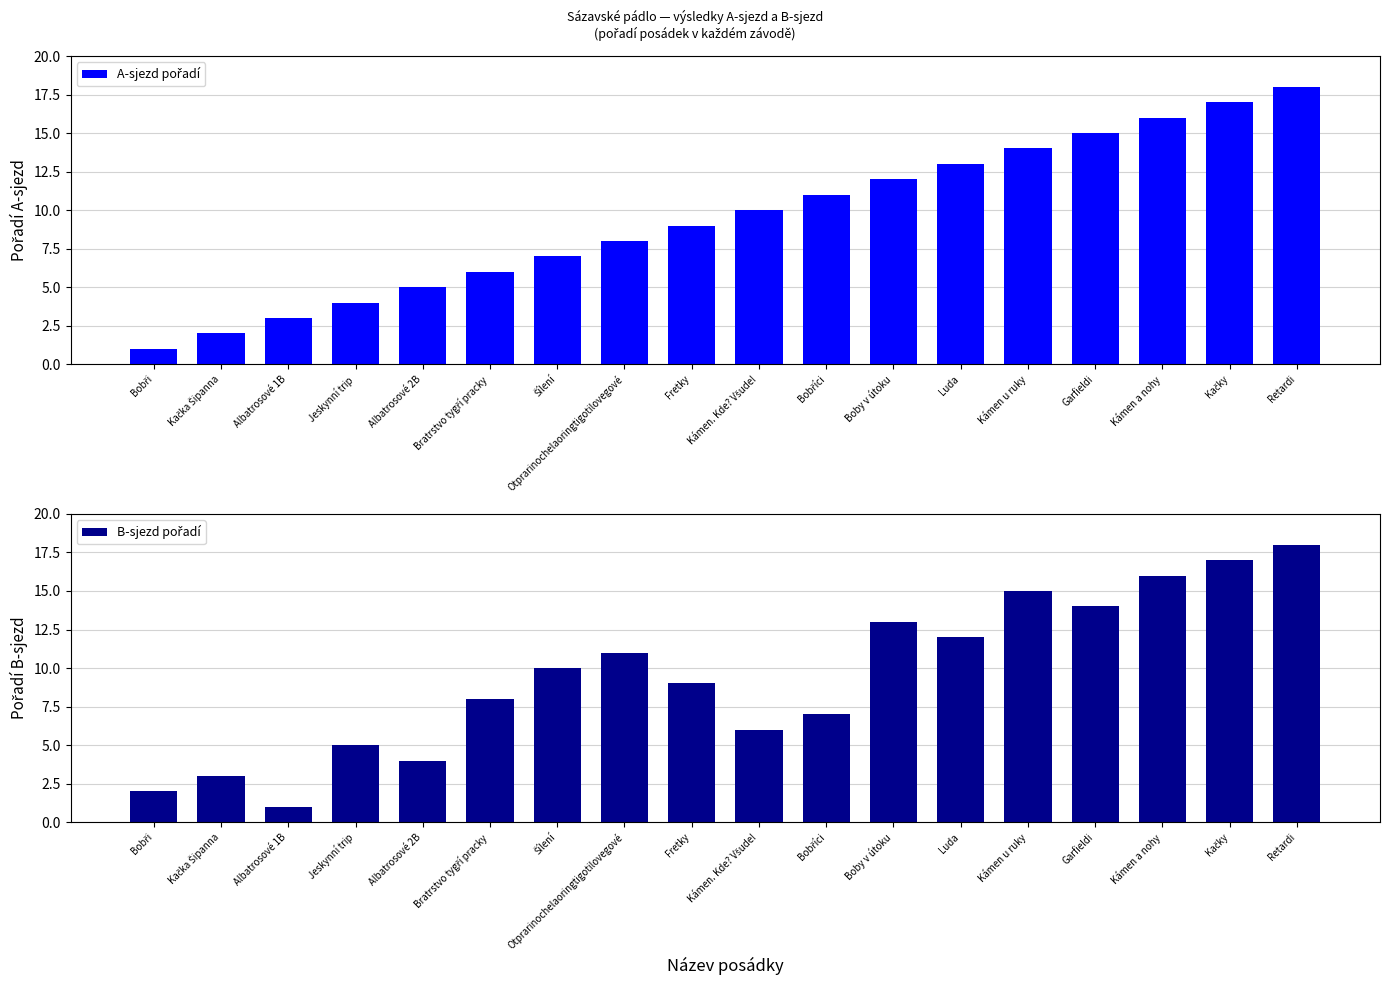

Which has a higher value, Jeskynní trip or Luda?

Luda